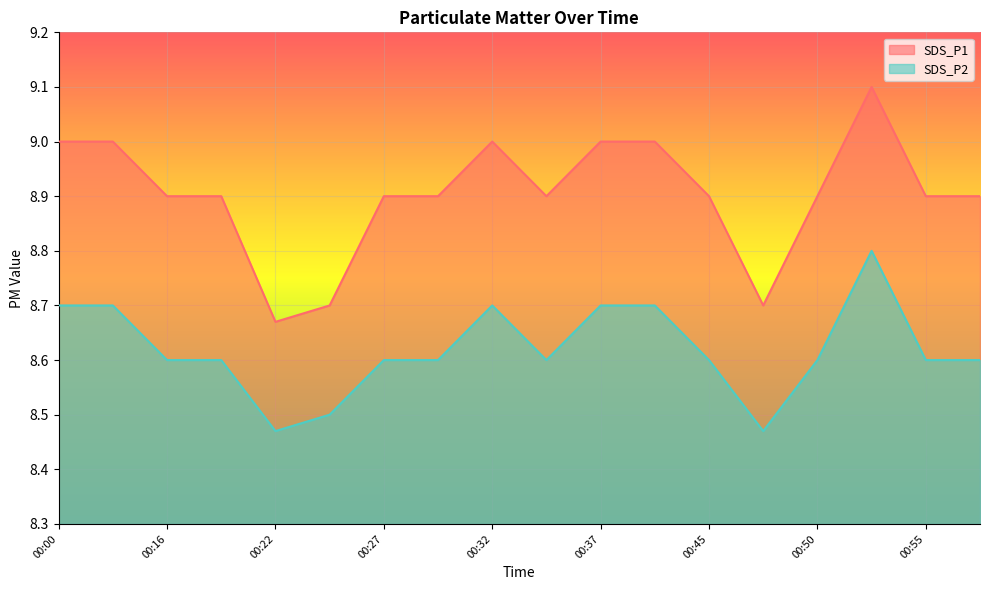

What is the minimum value for SDS_P1?

8.7